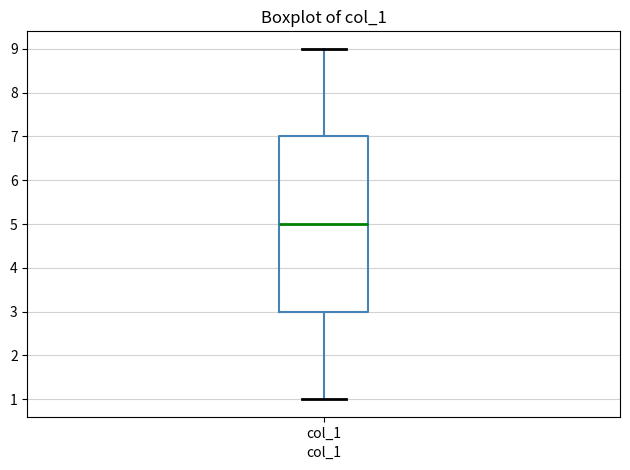

Transcribe this box plot: give where the median line is, the range the box spans, and where the two whiskers end, as read against the y-axis. The values are not printed on the chart, so give them approximately, as read against the axis.

median 5, box 3 to 7, whiskers 1 to 9